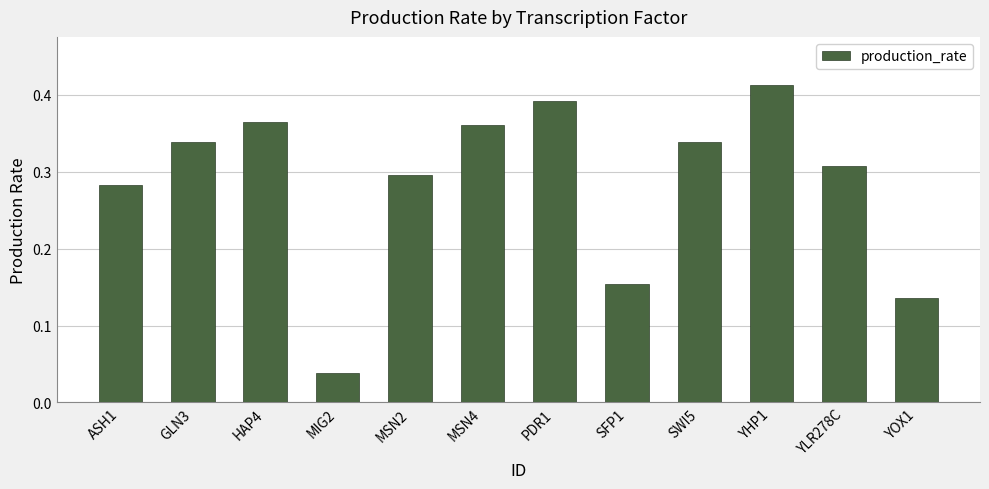

What is the sum of all values?

3.4